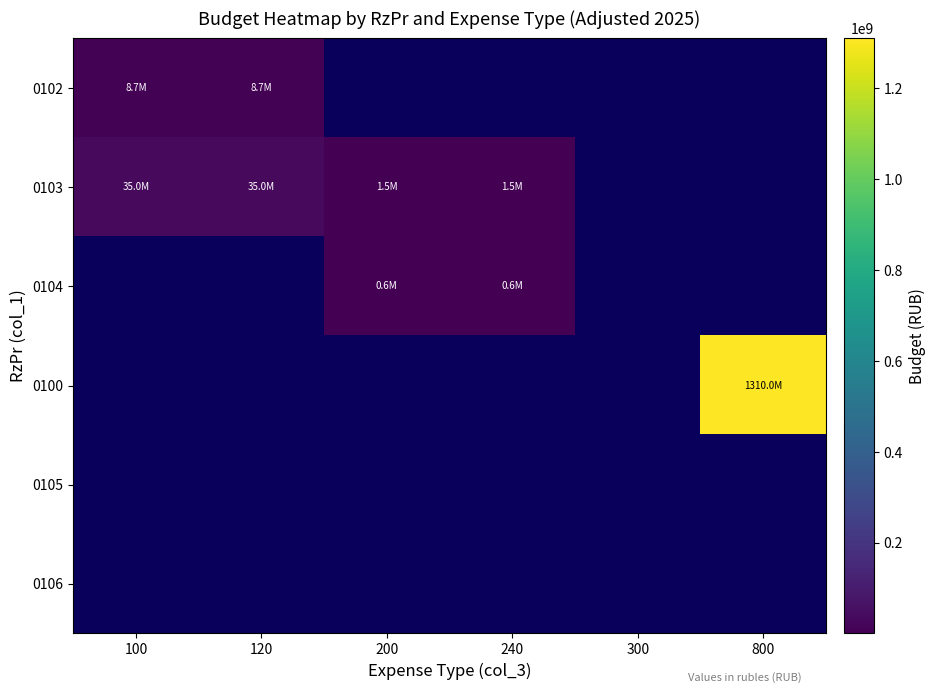

At which category does the chart reach its peak across all series?

800